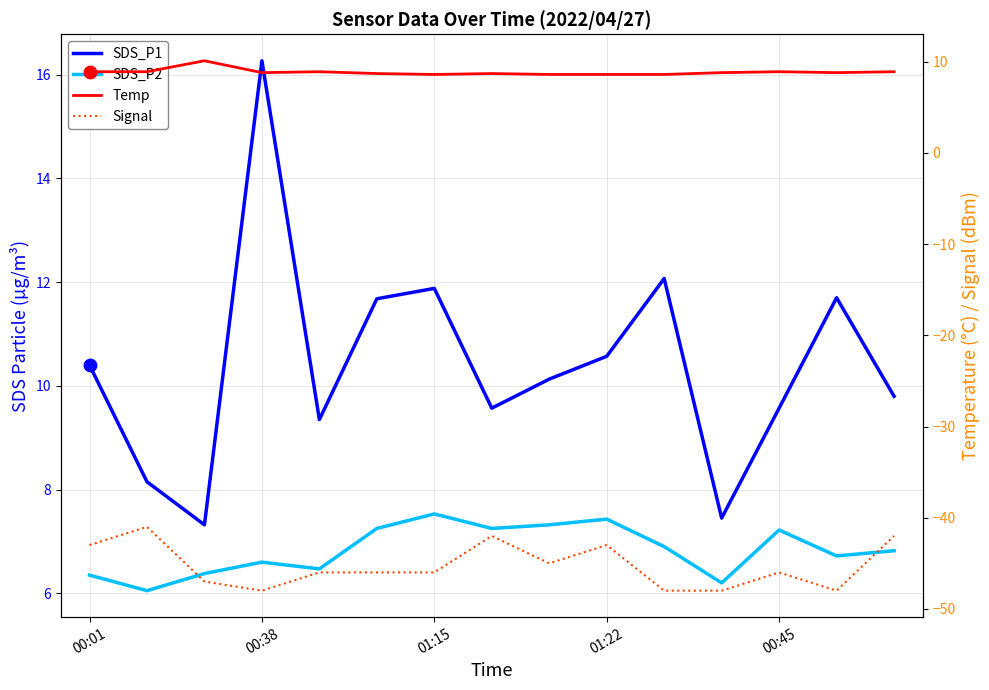

What are all the series names shown in the legend?

SDS_P1, SDS_P2, Temp, Signal